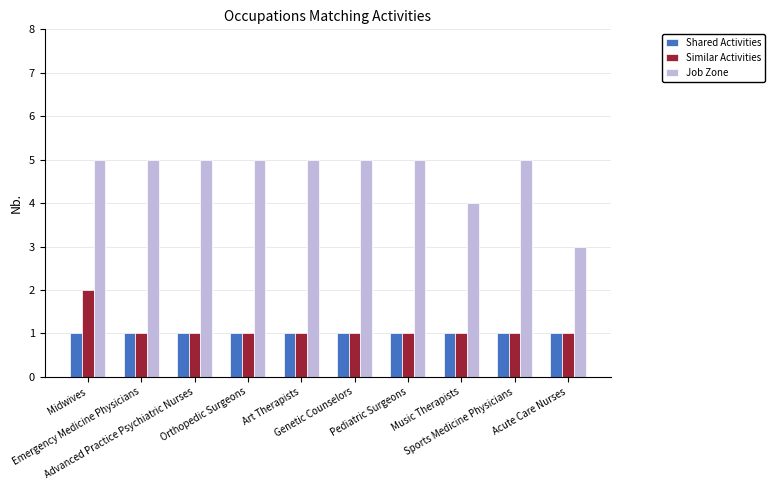

What is the minimum value for Shared Activities?

1